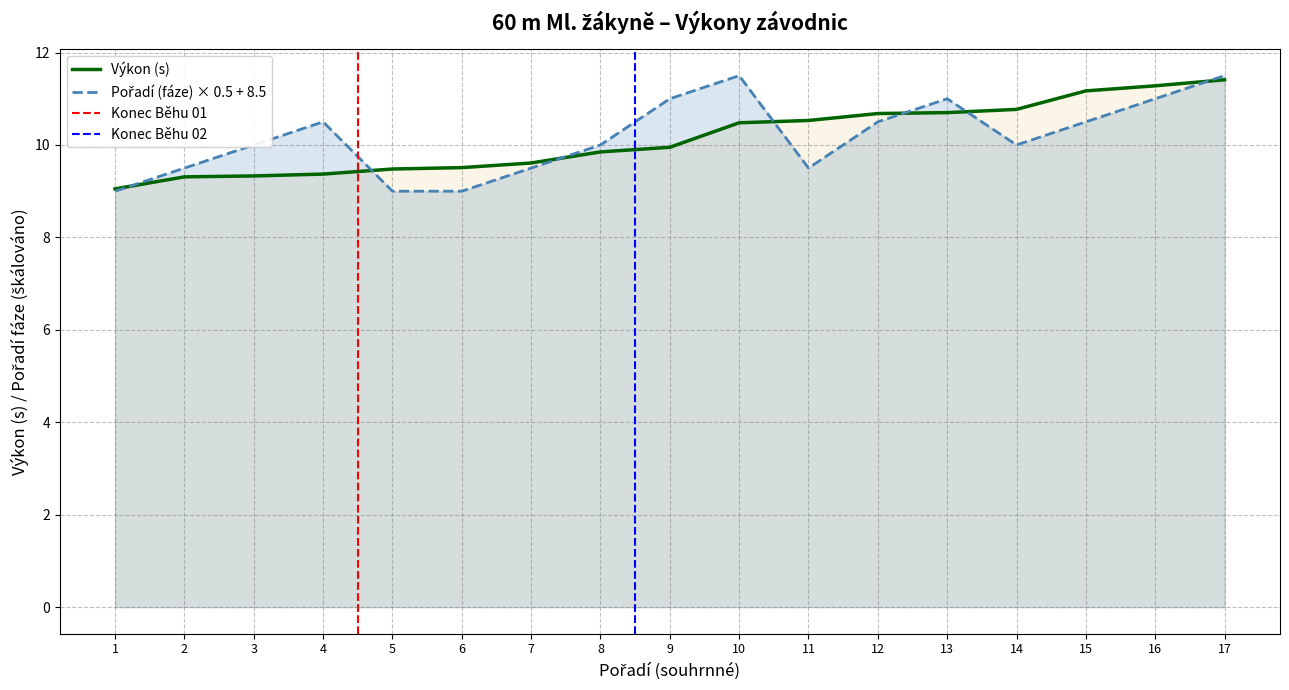

The value of Výkon (s) at 14 is 5.2. True or false?

False